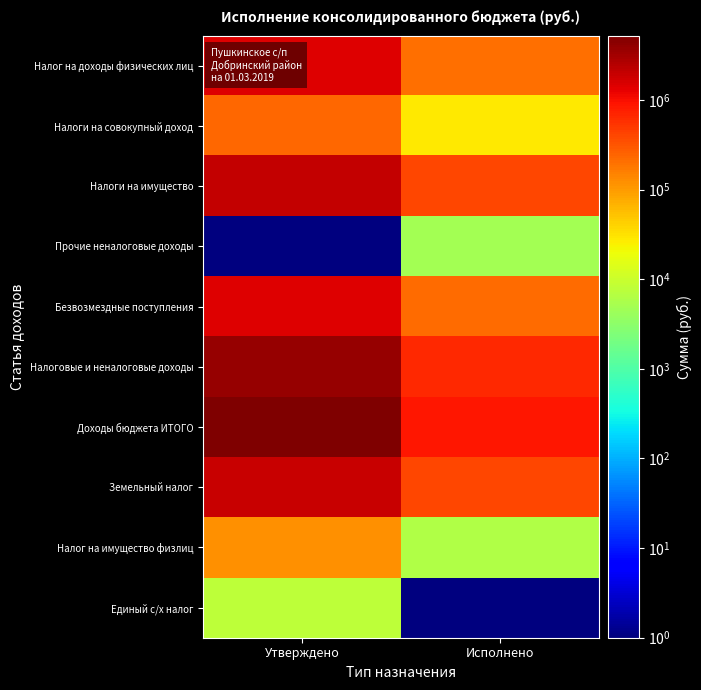

Reading left to right, transcribe all the data shown in this chart.

Налог на доходы физических лиц: Утверждено=1443000.0	Исполнено=203569.4
Налоги на совокупный доход: Утверждено=227800.0	Исполнено=28629.0
Налоги на имущество: Утверждено=2091000.0	Исполнено=405613.5
Прочие неналоговые доходы: Утверждено=0.1	Исполнено=4966.9
Безвозмездные поступления: Утверждено=1465461.7	Исполнено=223500.0
Налоговые и неналоговые доходы: Утверждено=3761800.0	Исполнено=642778.8
Доходы бюджета ИТОГО: Утверждено=5227261.7	Исполнено=866278.8
Земельный налог: Утверждено=1968000.0	Исполнено=399540.8
Налог на имущество физлиц: Утверждено=123000.0	Исполнено=6072.6
Единый с/х налог: Утверждено=7800.0	Исполнено=0.1